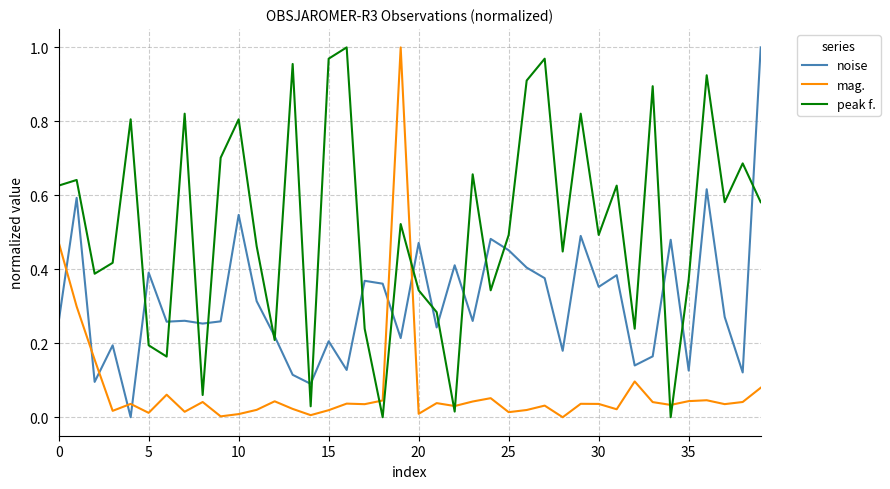

True or false: mag. and peak f. cross at least once.

True